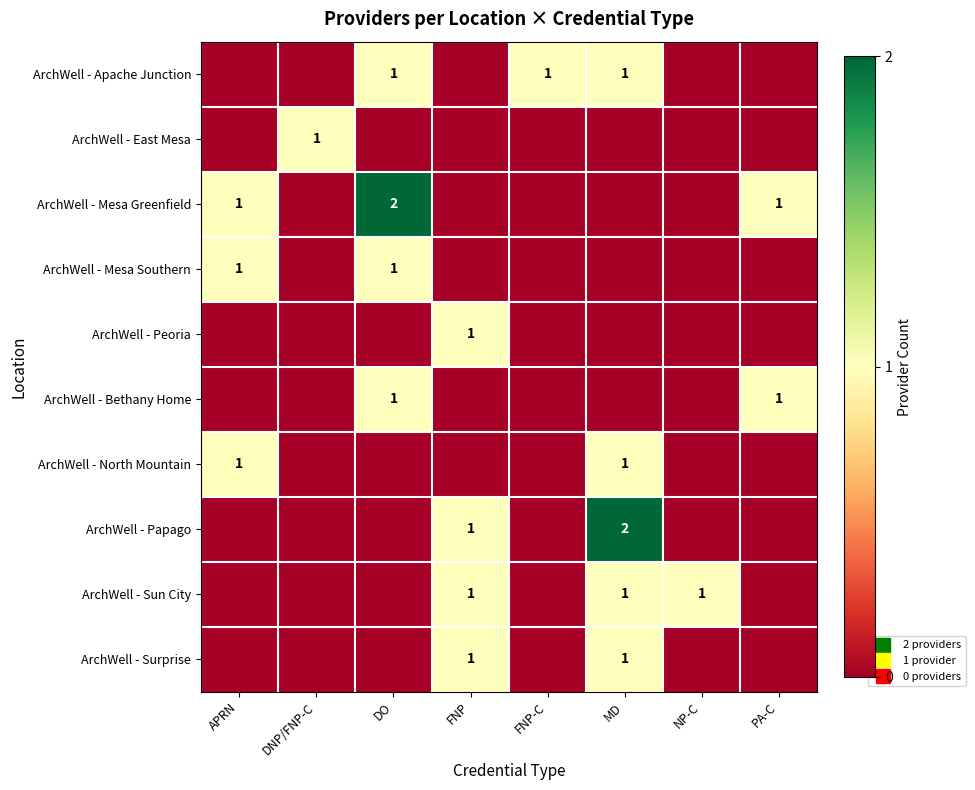

What value does the ArchWell - Sun City series have at FNP?

1